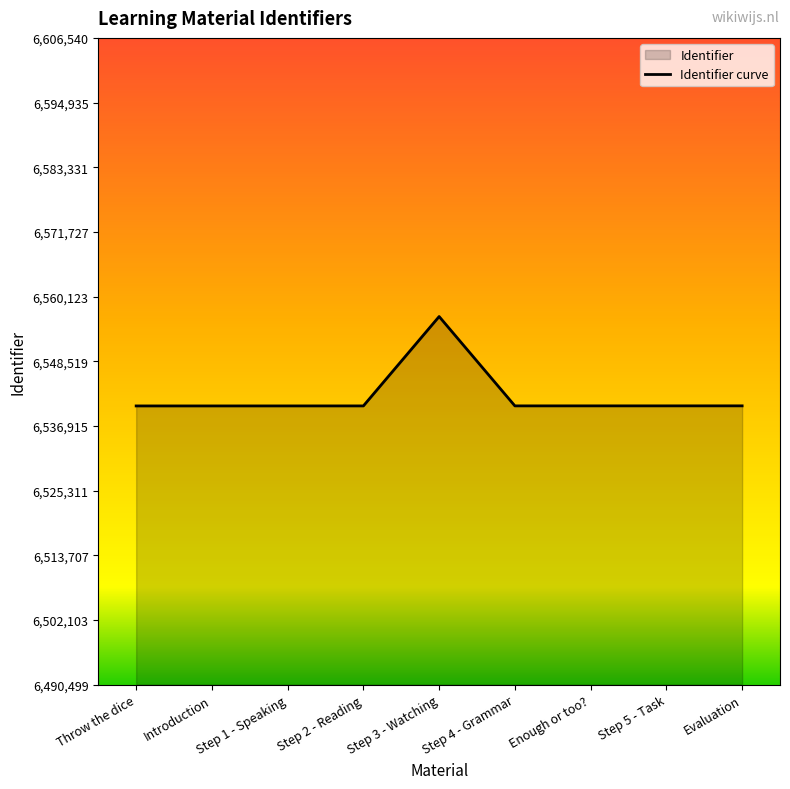

Rank the categories by value from lowest to highest.

Throw the dice, Introduction, Step 1 - Speaking, Step 2 - Reading, Step 4 - Grammar, Enough or too?, Step 5 - Task, Evaluation, Step 3 - Watching